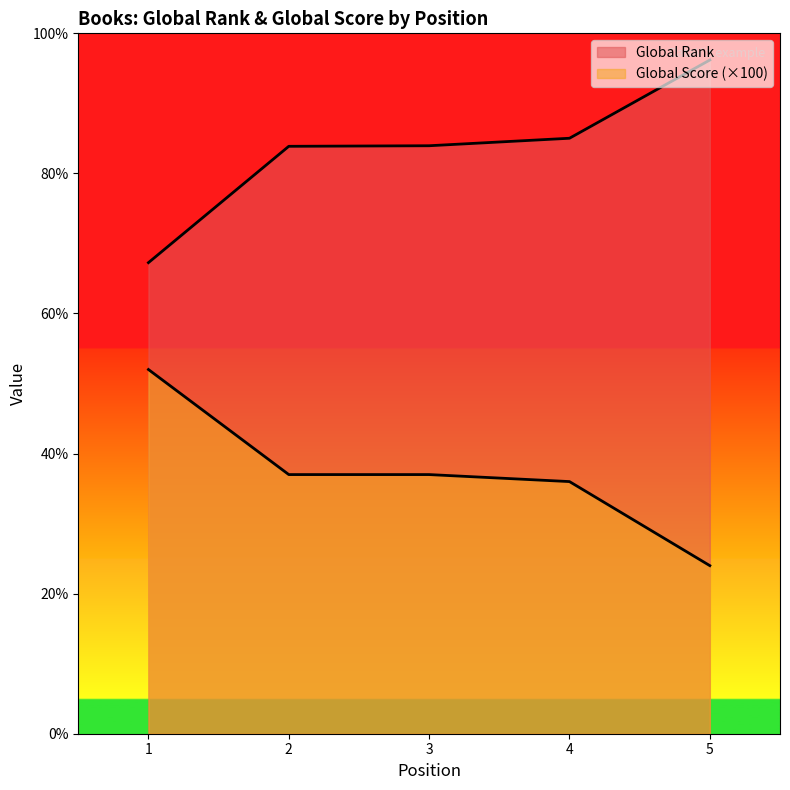

True or false: Global Rank has a value of 4287 at 3.

False